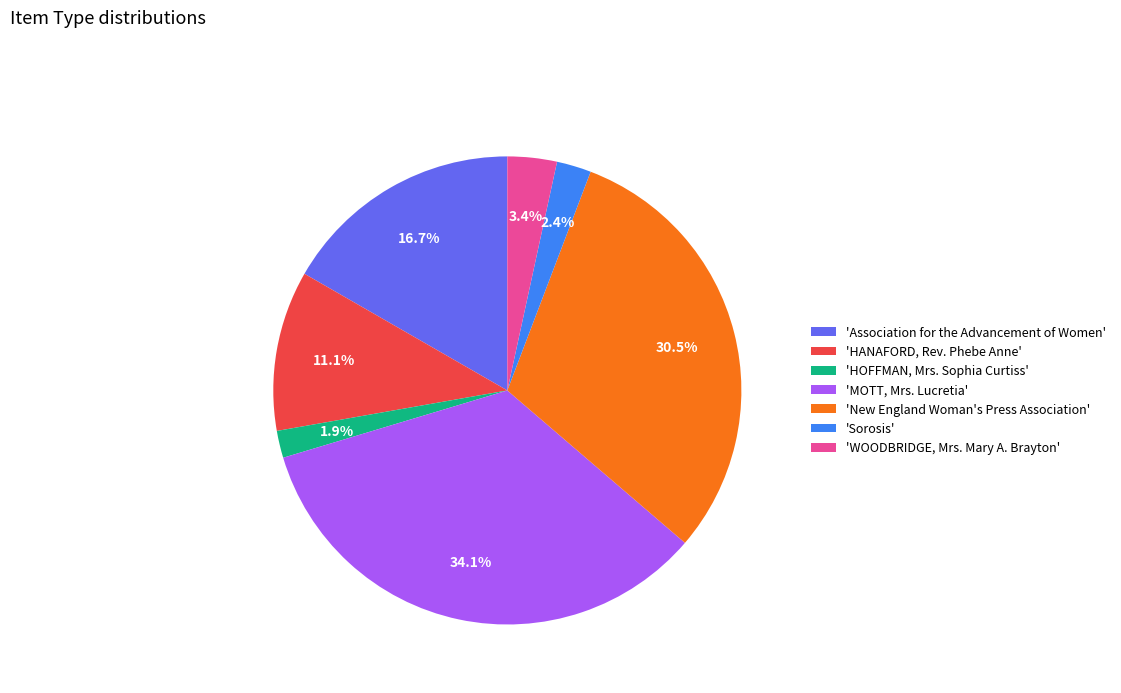

What is the total percentage of 'Sorosis' and 'MOTT, Mrs. Lucretia'?

36.5%